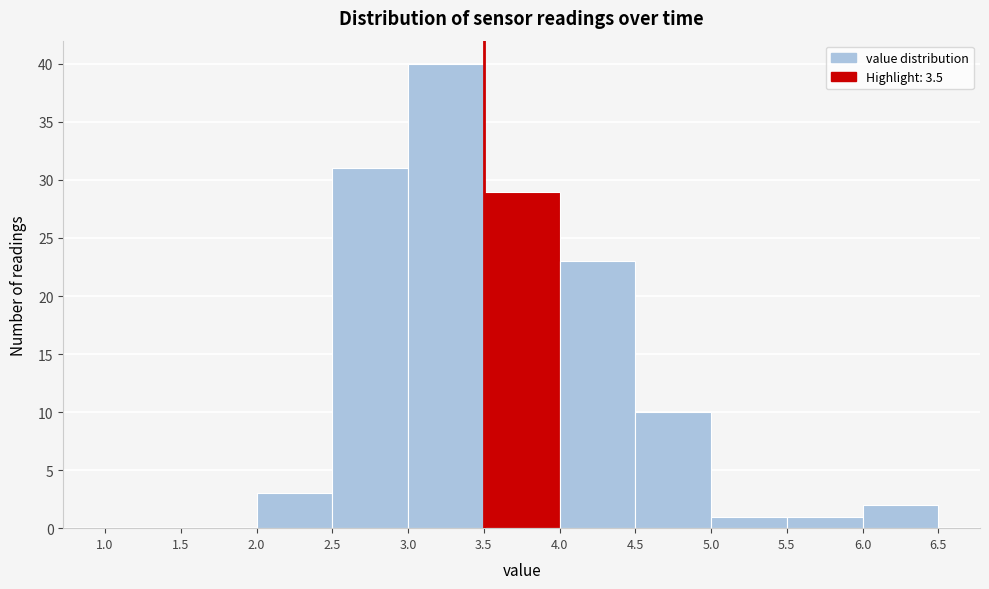

Which range on the x-axis has the tallest bar?

3.0 to 3.5